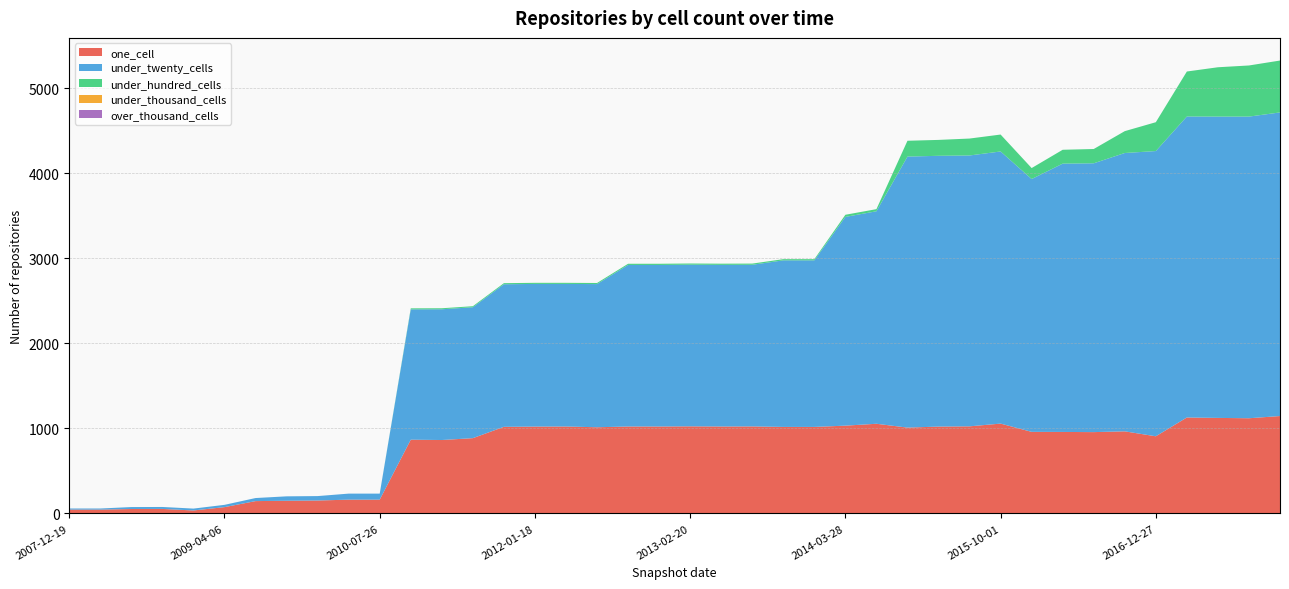

Reading right to left, what are all the values shown in this chart?

one_cell: 1145	1119	1123	1128	907	965	956	958	959	1056	1024	1021	1009	1054	1032	1017	1017	1023	1022	1024	1022	1022	1013	1022	1021	1018	885	863	867	162	162	152	149	145	74	35	53	52	45	45
under_twenty_cells: 3569	3546	3542	3538	3353	3272	3160	3154	2972	3199	3184	3183	3186	2498	2454	1958	1958	1900	1900	1900	1899	1899	1683	1676	1677	1676	1539	1537	1532	71	71	52	52	36	27	22	23	23	13	13
under_hundred_cells: 610	601	580	529	339	257	168	163	129	199	199	187	186	25	25	14	14	14	14	14	14	14	13	13	13	13	12	12	12	0	0	0	0	0	0	0	0	0	0	0
under_thousand_cells: 0	0	0	0	0	0	0	0	0	0	0	0	0	0	0	0	0	0	0	0	0	0	0	0	0	0	0	0	0	0	0	0	0	0	0	0	0	0	0	0
over_thousand_cells: 0	0	0	0	0	0	0	0	0	0	0	0	0	0	0	0	0	0	0	0	0	0	0	0	0	0	0	0	0	0	0	0	0	0	0	0	0	0	0	0